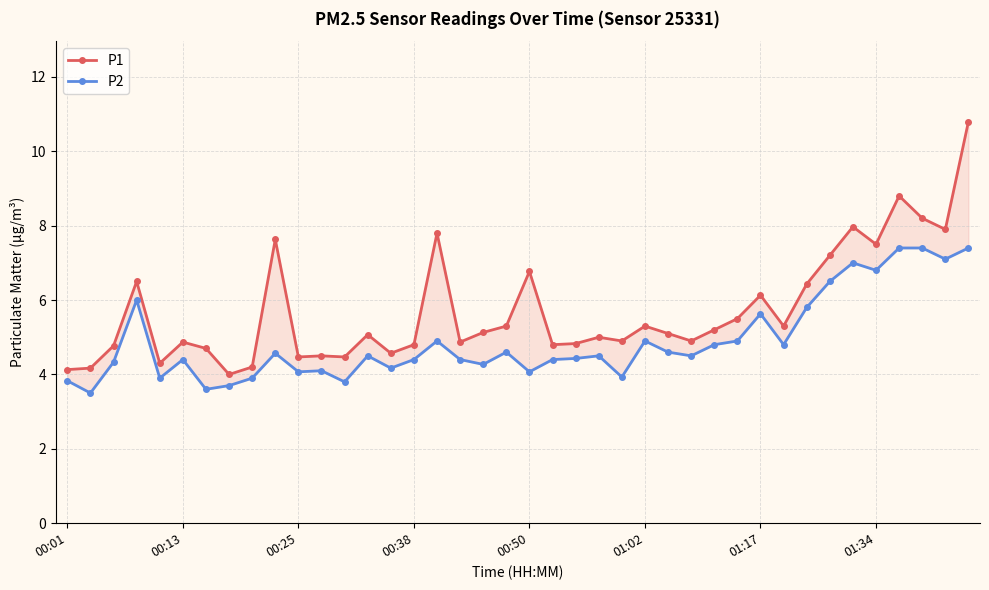

How many values in the P2 series are below 4?

8